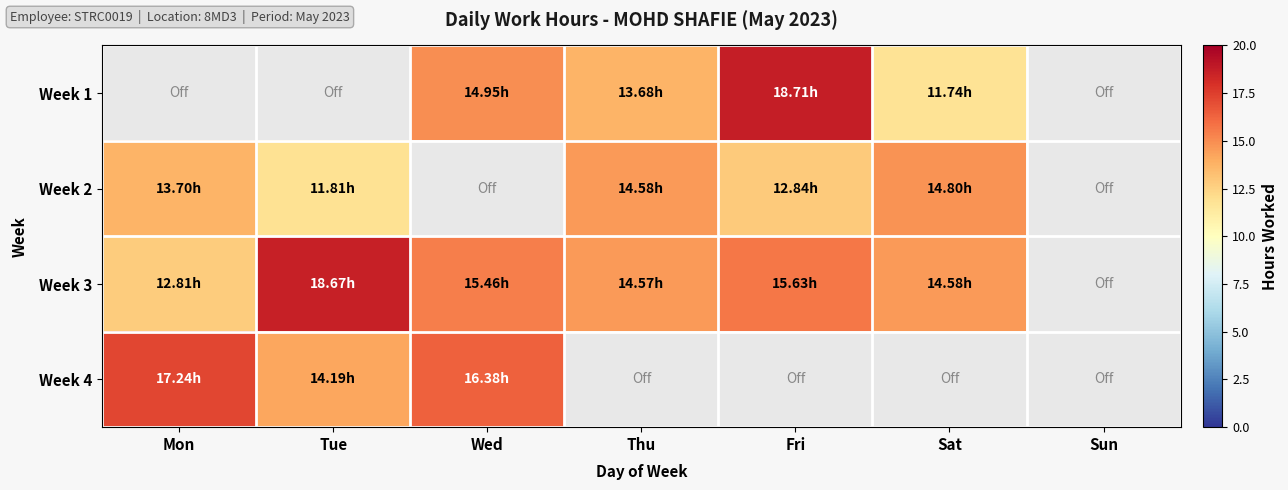

At how many categories does at least one series exceed 14?

6